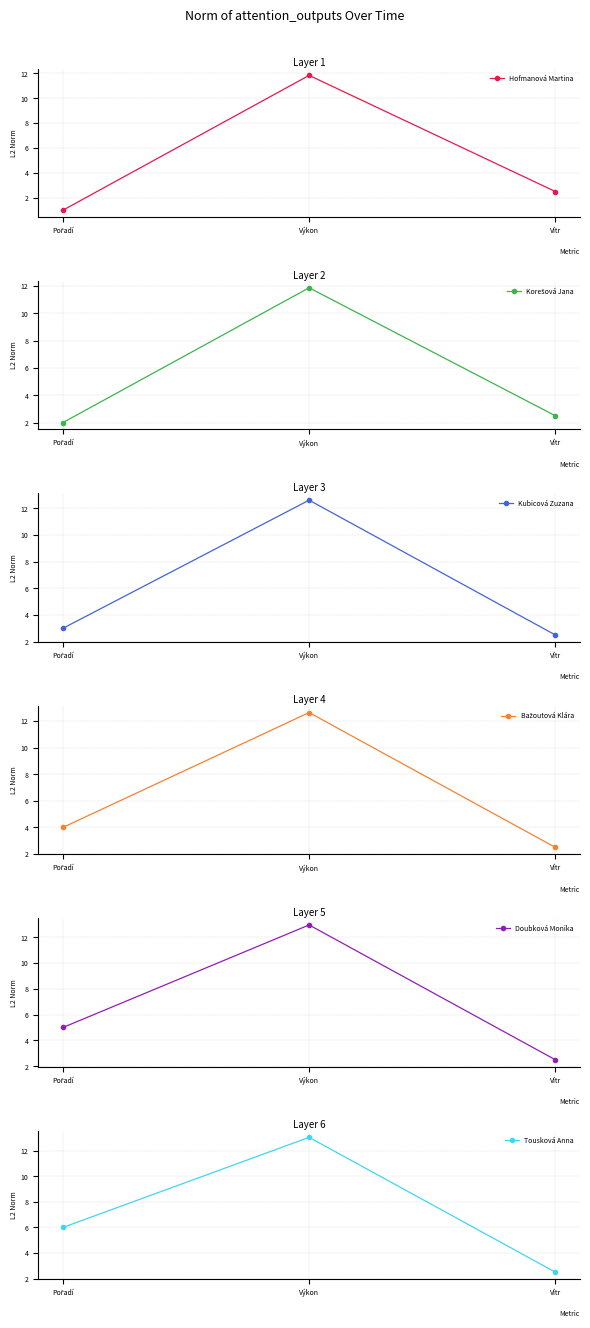

Which series has the largest range (max minus min)?

Hofmanová Martina